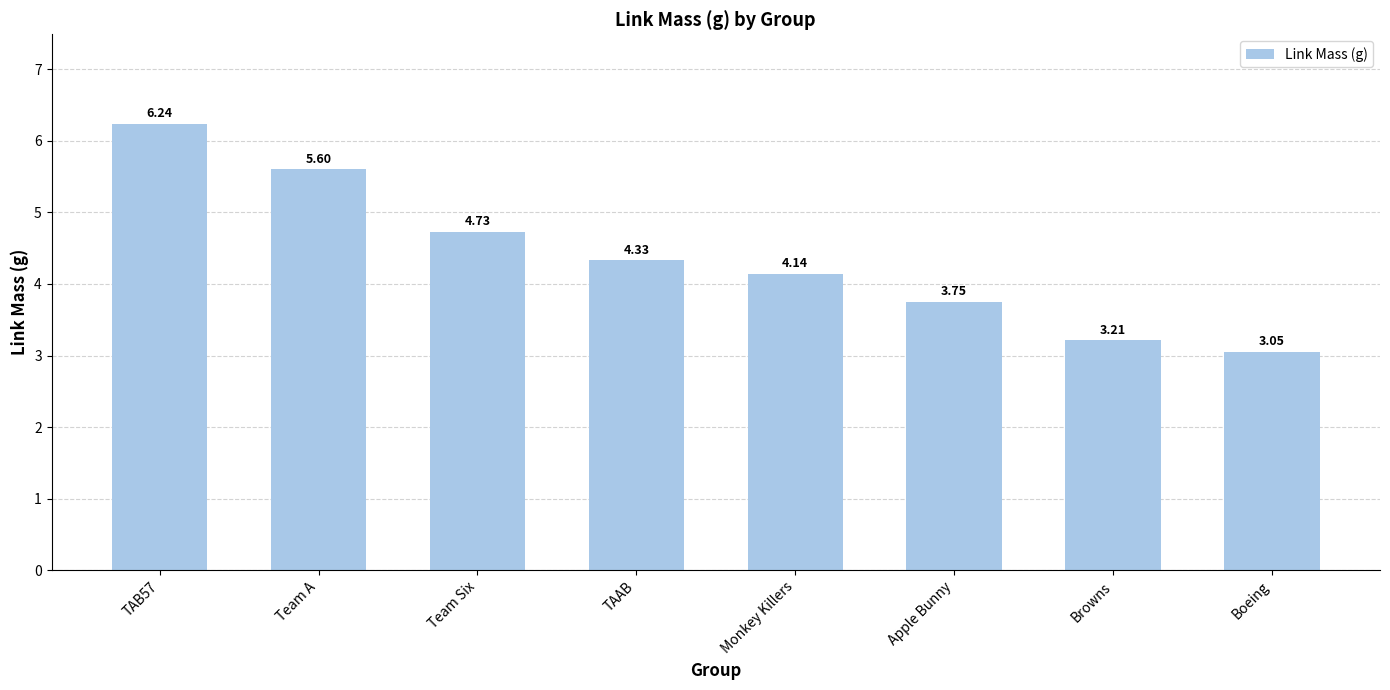

Read the value at Team A.

5.6